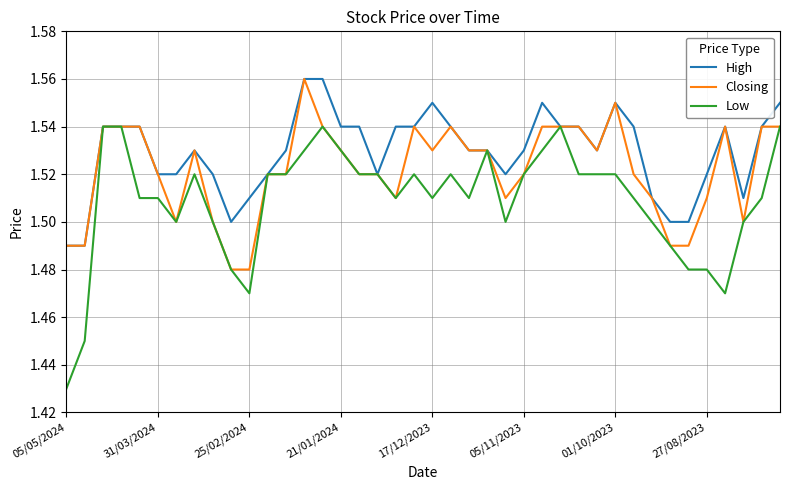

Which series has the widest spread of values?

Low